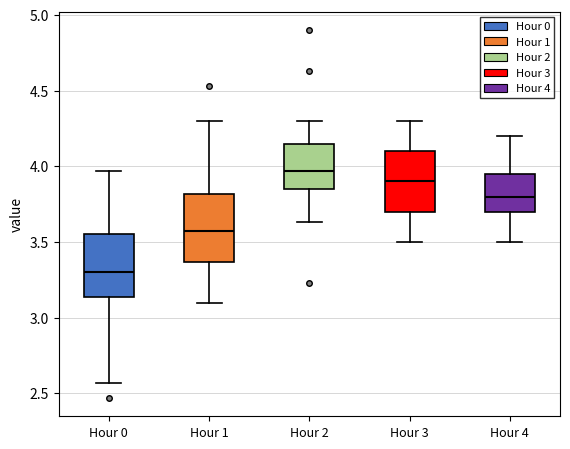

Reading left to right, read every box against the y-axis: the position of its median line, the range the box covers, and the ends of its whiskers. The values are not printed on the chart, so give them approximately, as read against the axis.

Hour 0: median 3.30, box 3.15 to 3.55, whiskers 2.55 to 3.95
Hour 1: median 3.55, box 3.35 to 3.80, whiskers 3.10 to 4.30
Hour 2: median 3.95, box 3.85 to 4.15, whiskers 3.65 to 4.30
Hour 3: median 3.90, box 3.70 to 4.10, whiskers 3.50 to 4.30
Hour 4: median 3.80, box 3.70 to 3.95, whiskers 3.50 to 4.20